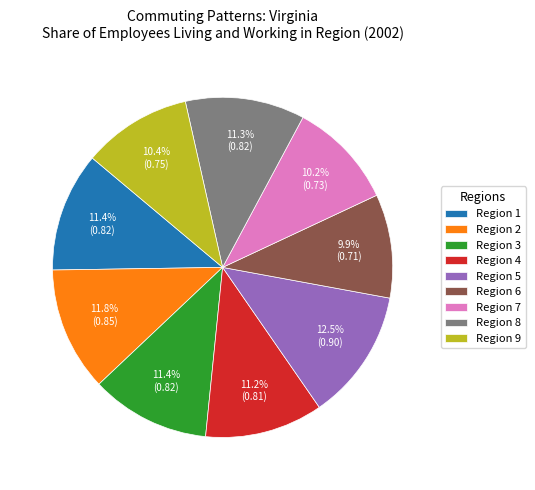

Which category has the biggest portion of the pie?

Region 5